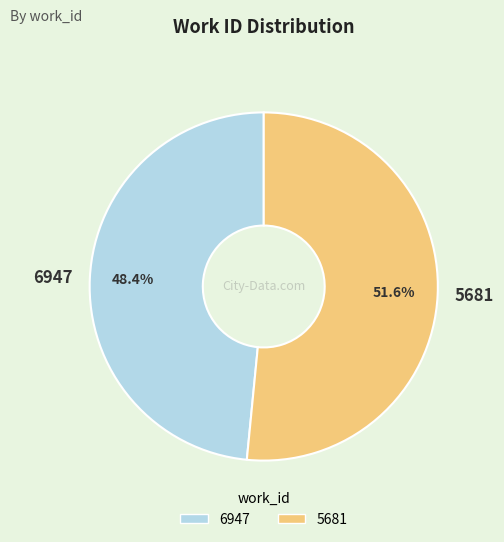

To the nearest percent, what is the average slice percentage?

50%